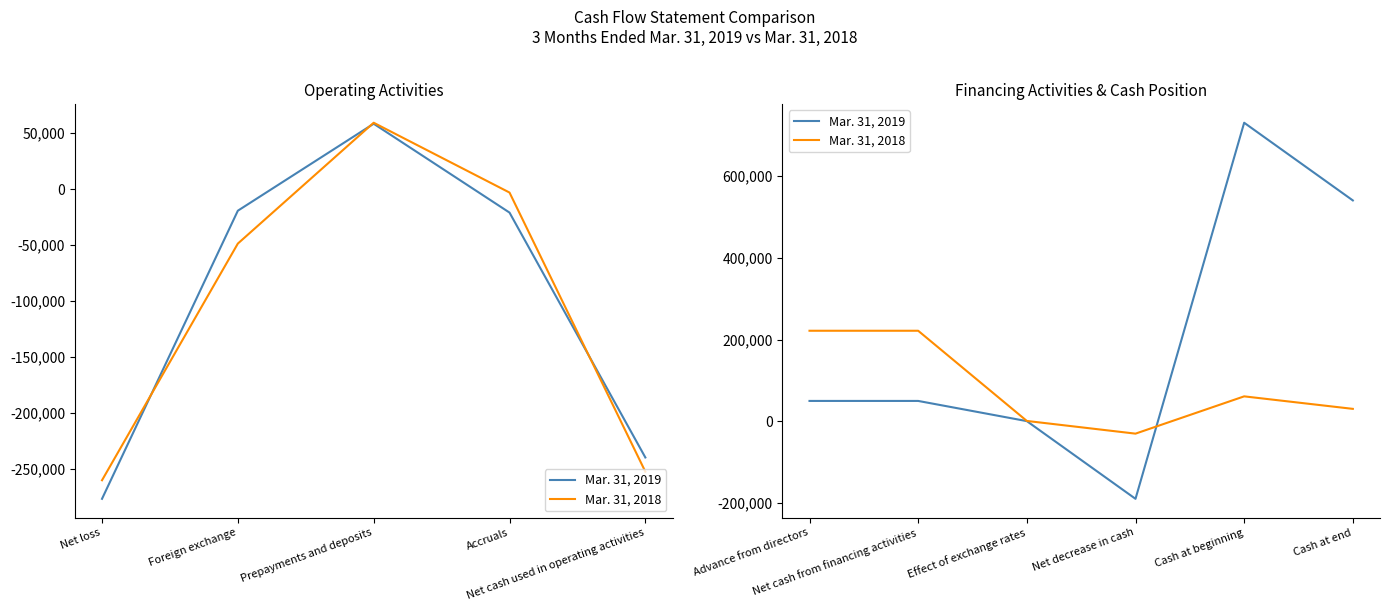

What is the greatest value displayed?

731239